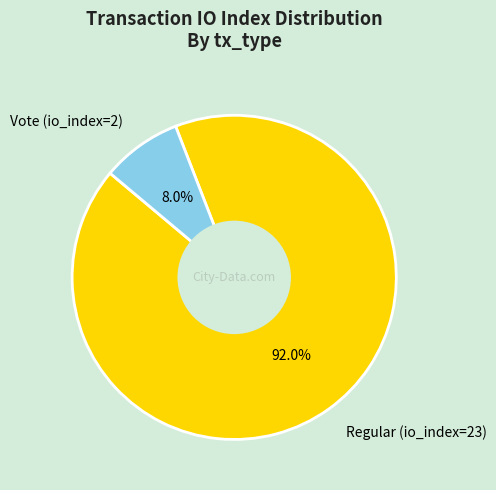

To the nearest percent, what percentage of the pie is Vote (io_index=2)?

8%